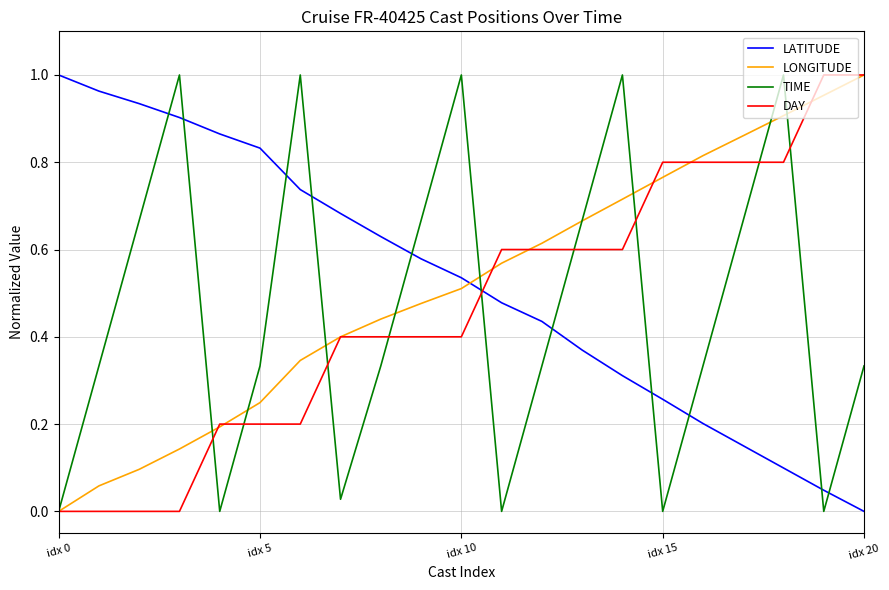

How many intersections are there between TIME and LATITUDE?

11